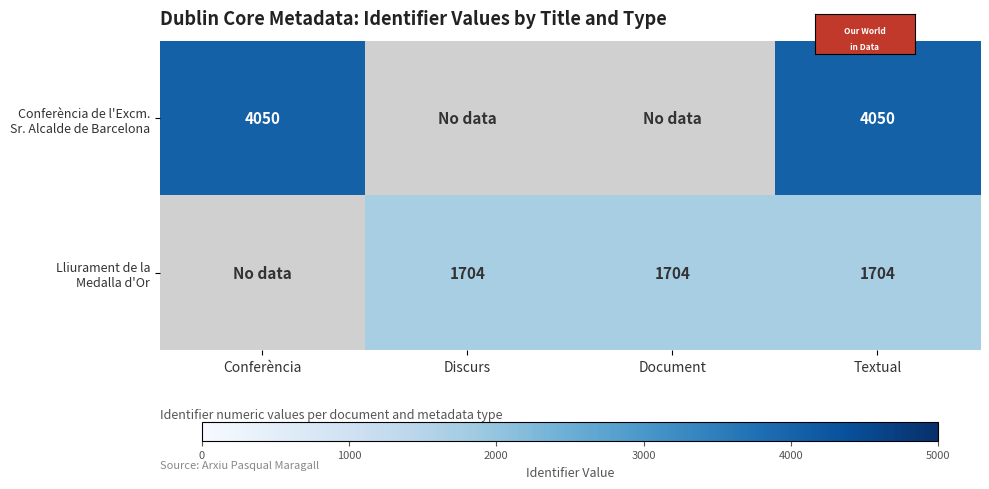

True or false: Conferència de l'Excm. Sr. Alcalde de Barcelona has a value of 4050.0 at Conferència.

True